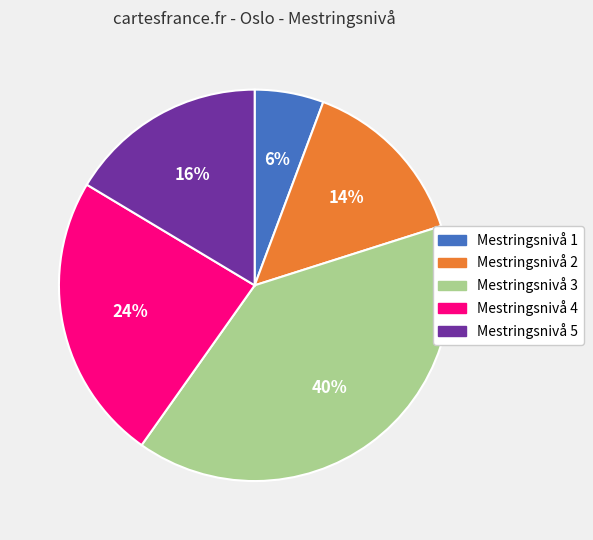

Combined, do Mestringsnivå 1 and Mestringsnivå 5 account for over 50%?

No